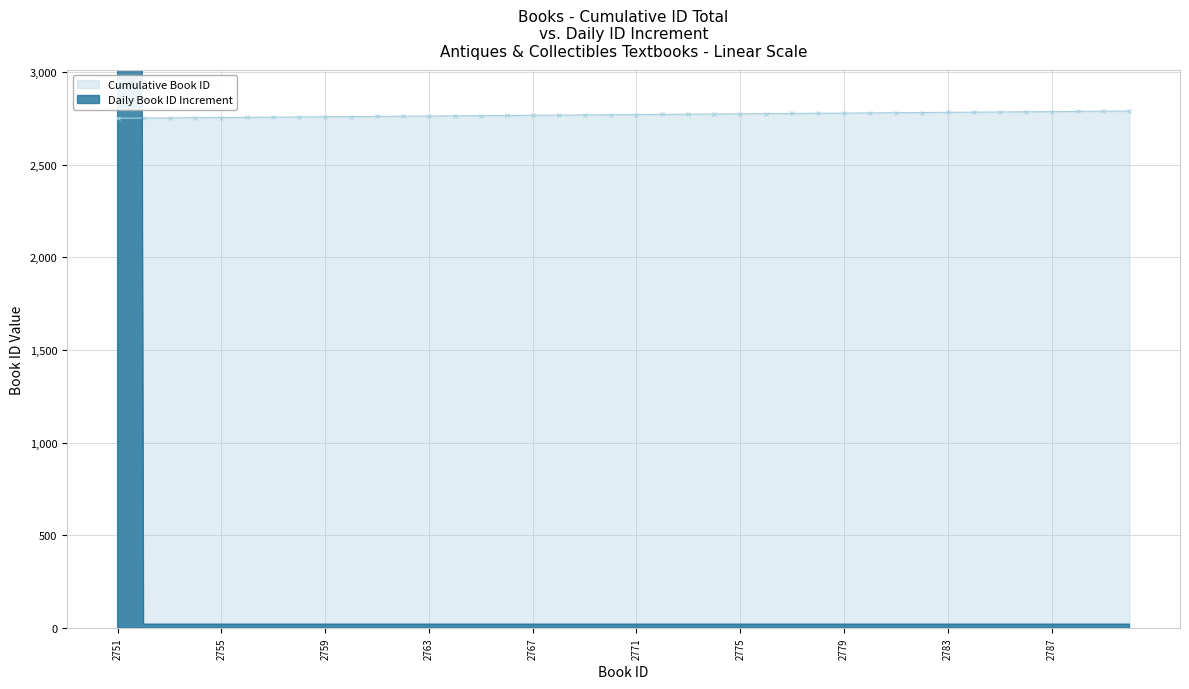

Which has a higher value, 2778 or 2763?

2778